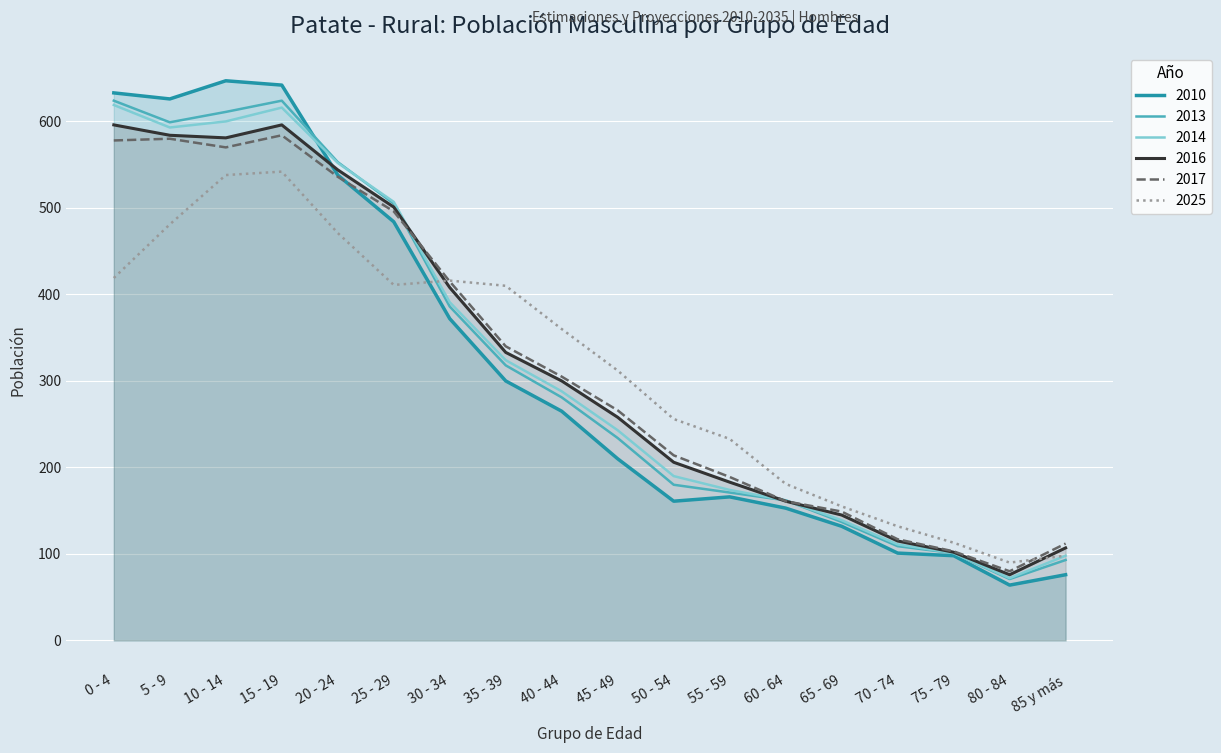

What is the difference between the 2013 values at 5 - 9 and 25 - 29?

94